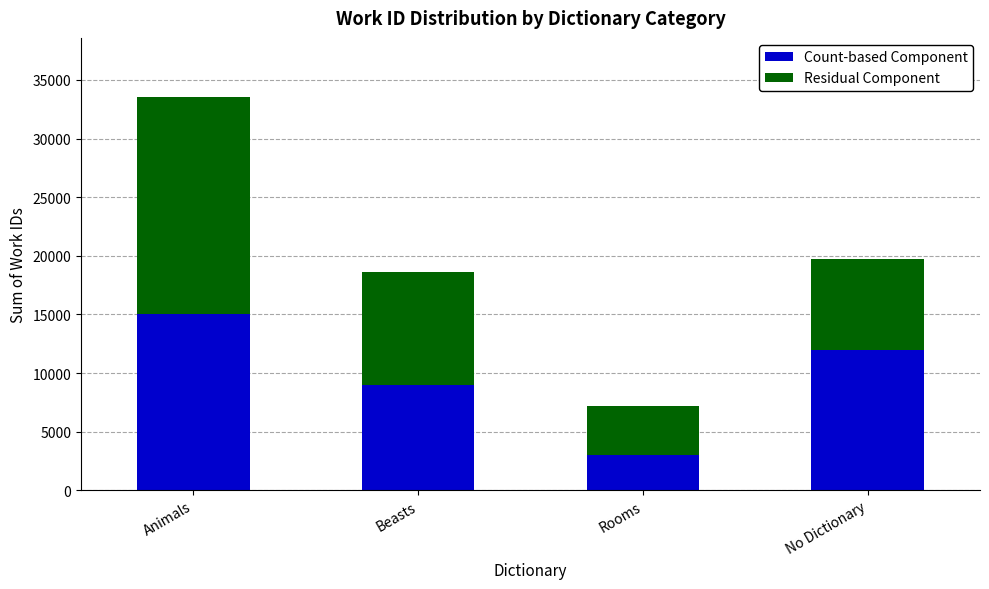

Where is Count-based Component nearest to the value 9000?

Beasts